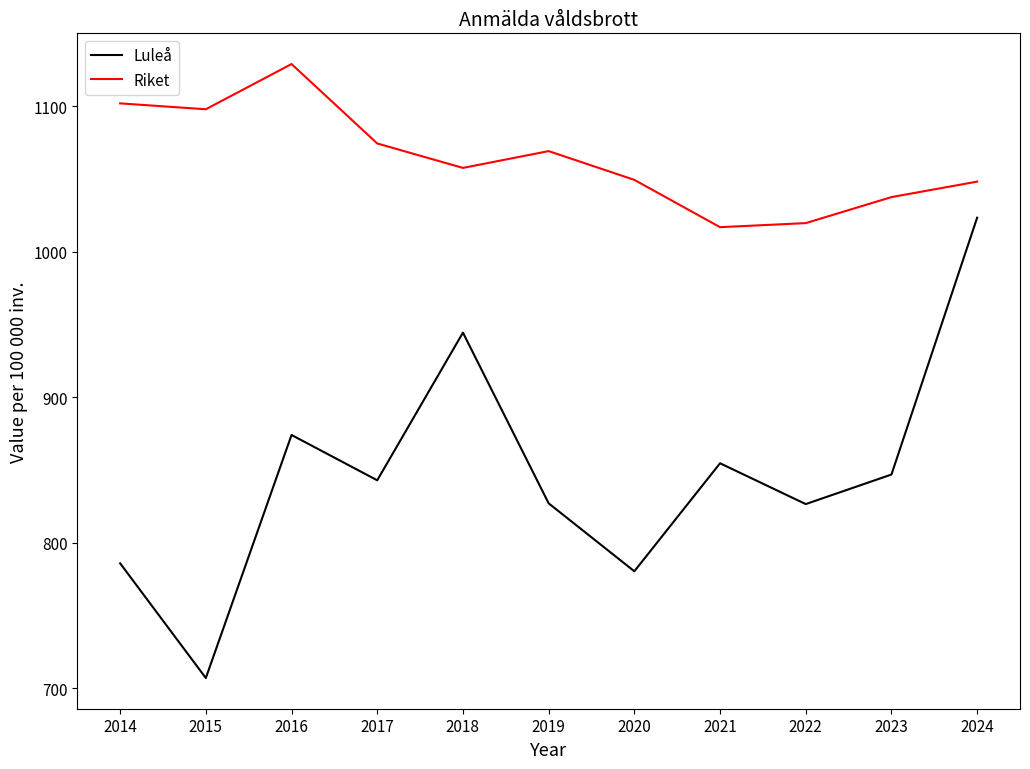

At which label does Luleå reach its minimum?

2015